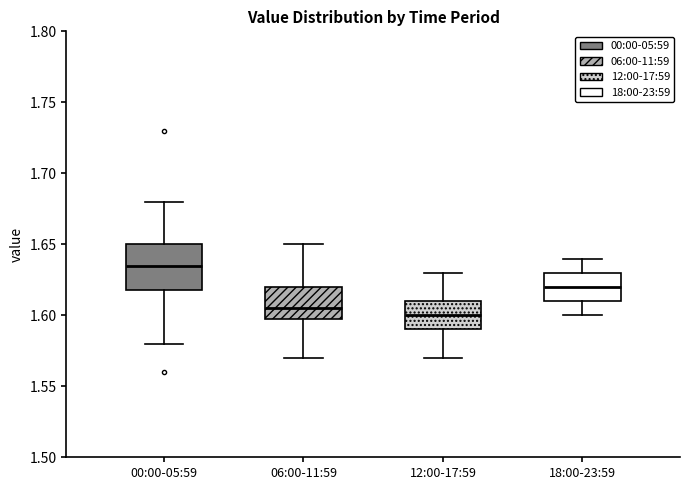

Where is the lower edge of the box for 00:00-05:59 on the y-axis? The values are not printed on the chart, so give them approximately, as read against the axis.

1.620